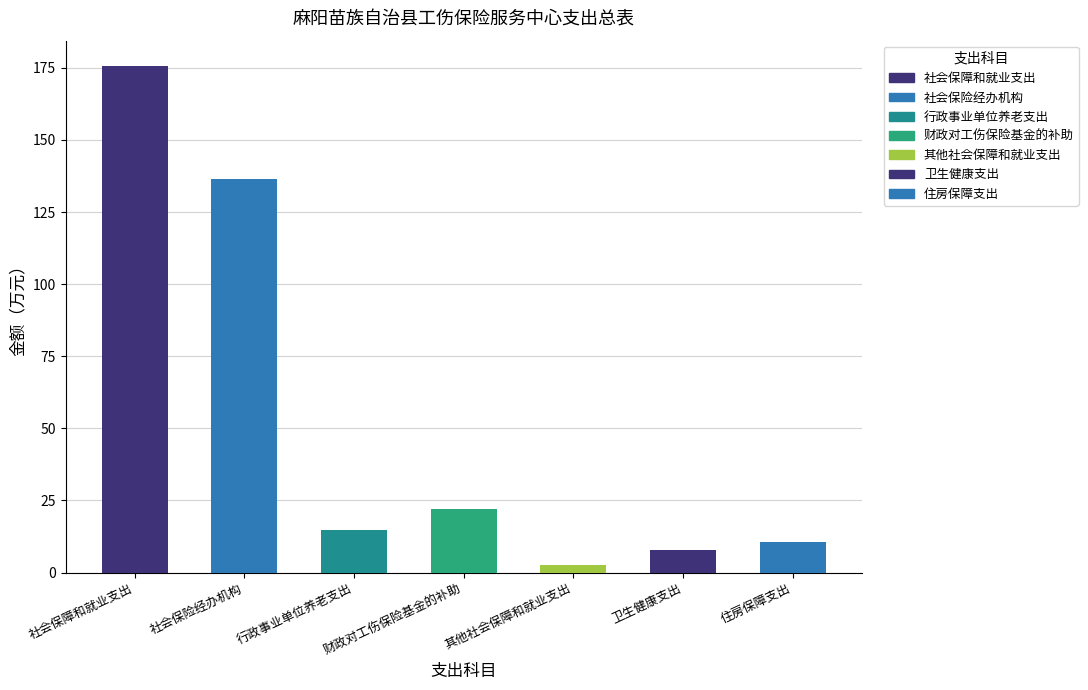

Is it true that the value at 住房保障支出 is 10.5?

True